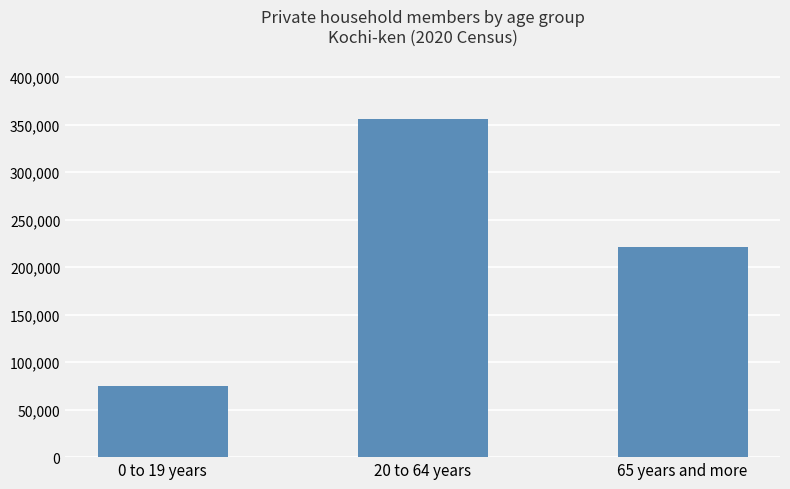

Is it true that the value at 65 years and more is 73579?

False